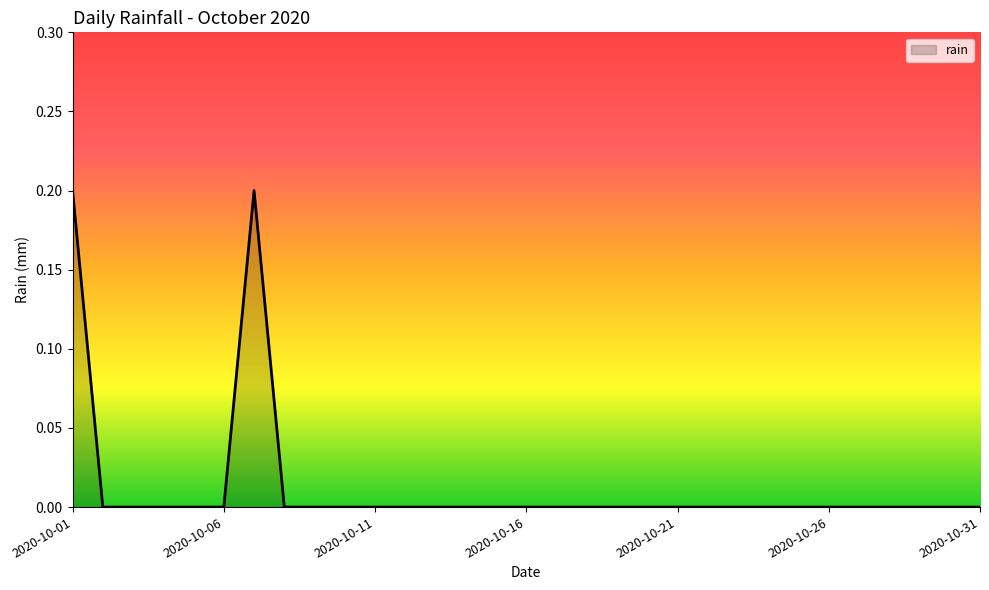

How many lines are shown in the chart?

1